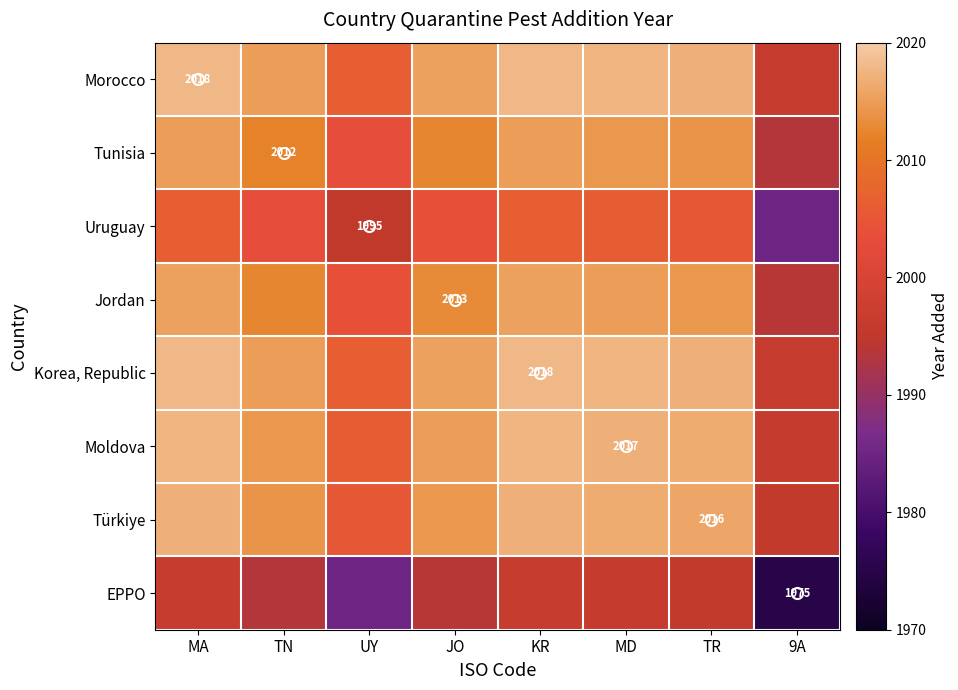

The Tunisia series shows 776.1 at TN. True or false?

False